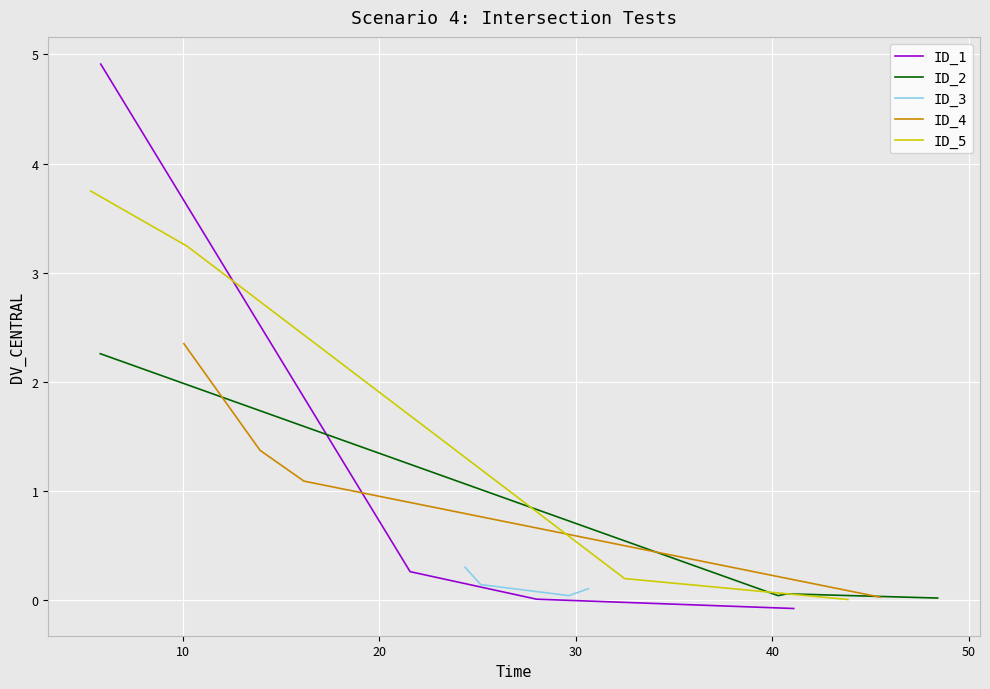

Rank the series by their maximum value, from lowest to highest.

ID_3, ID_2, ID_4, ID_5, ID_1